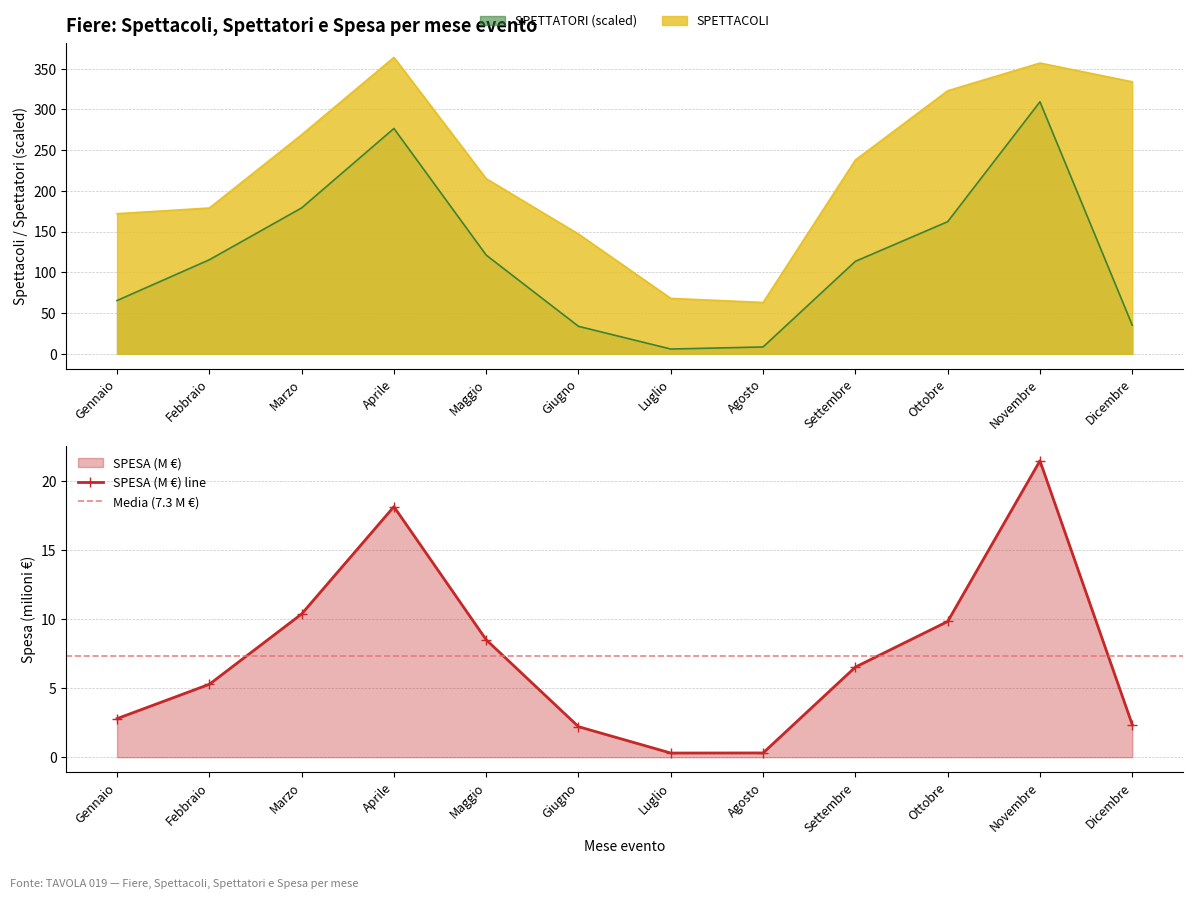

What is the label of the 6th point from the left?

Giugno